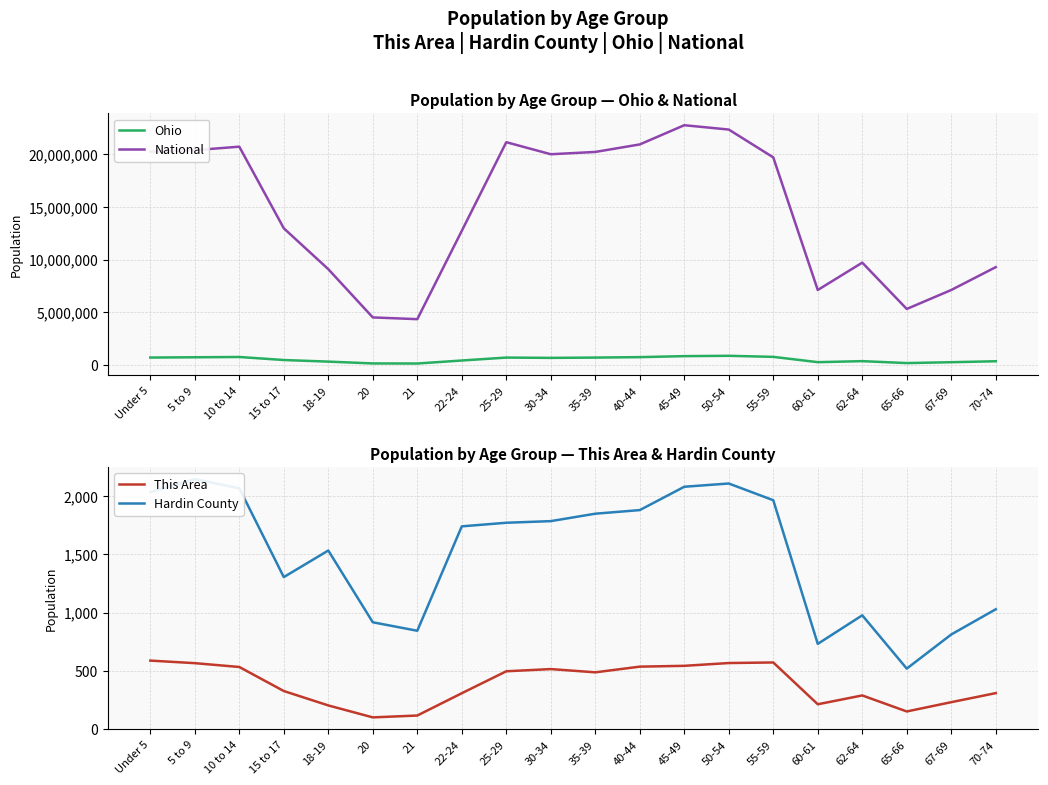

How many values in the National series exceed 19664805?

9